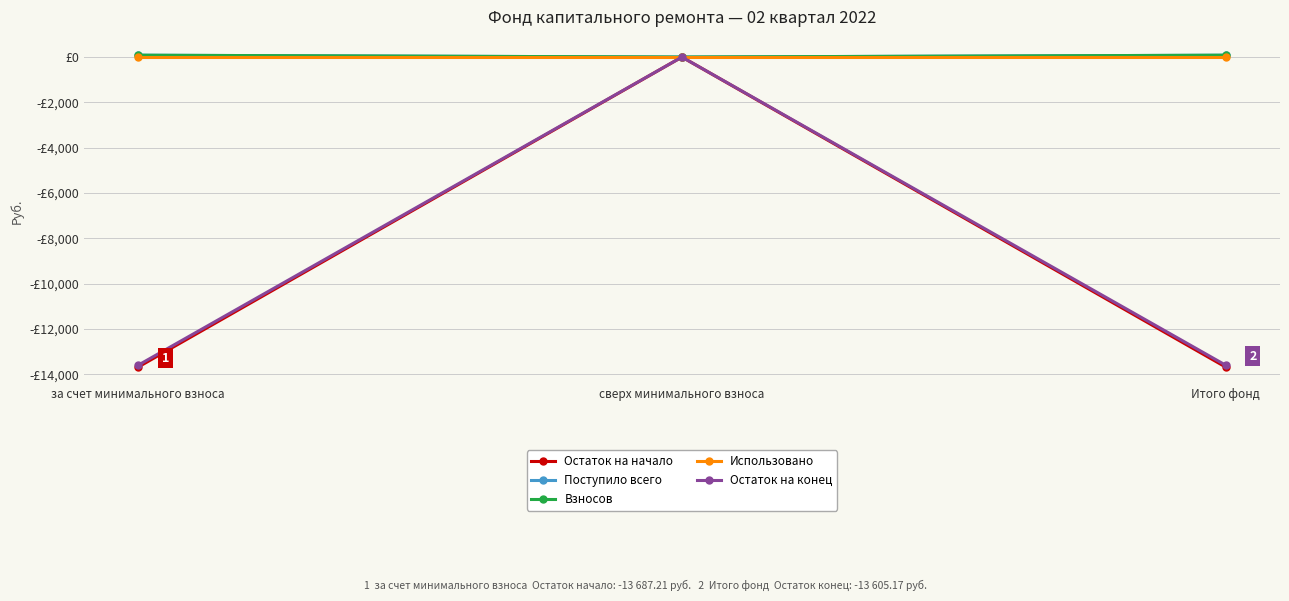

What value does the Взносов series have at Итого фонд?

82.0